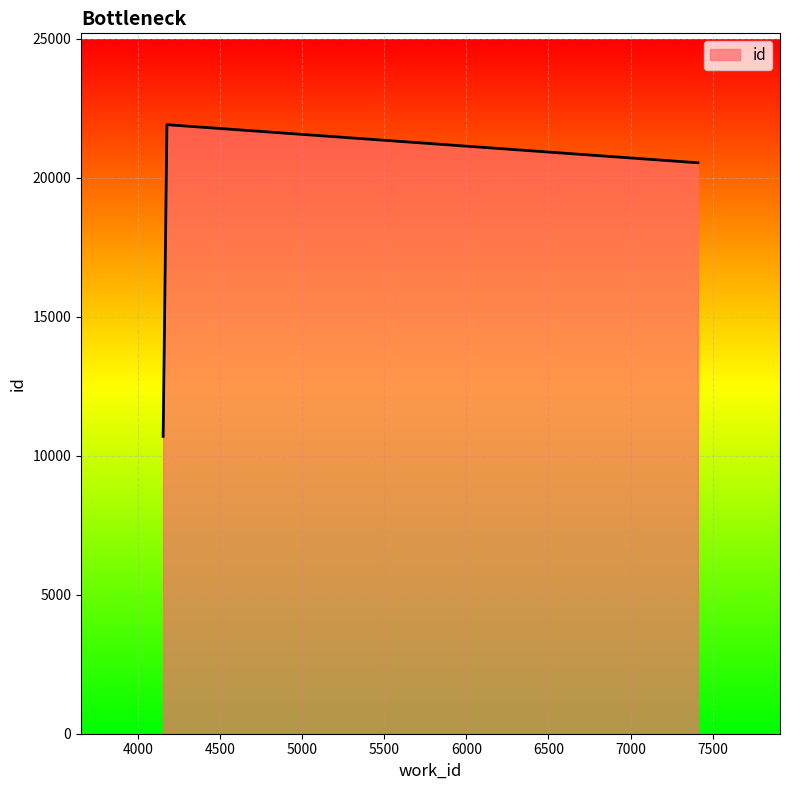

What is the maximum value shown in the chart?

21912